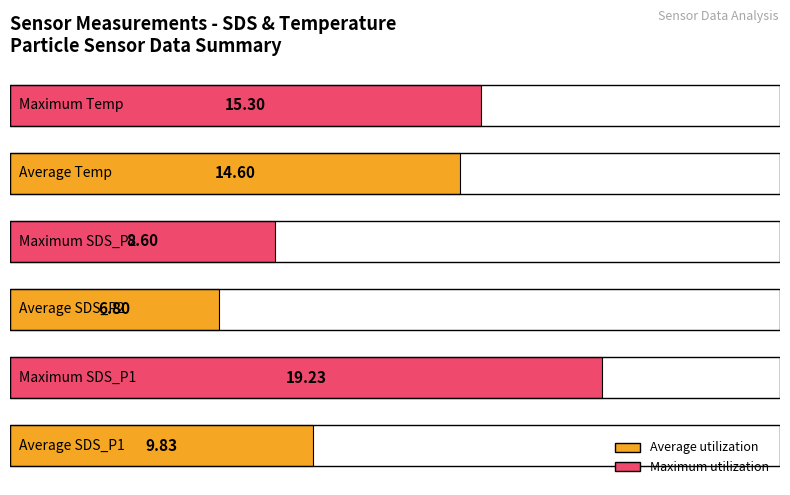

How many data points are less than 14?

3